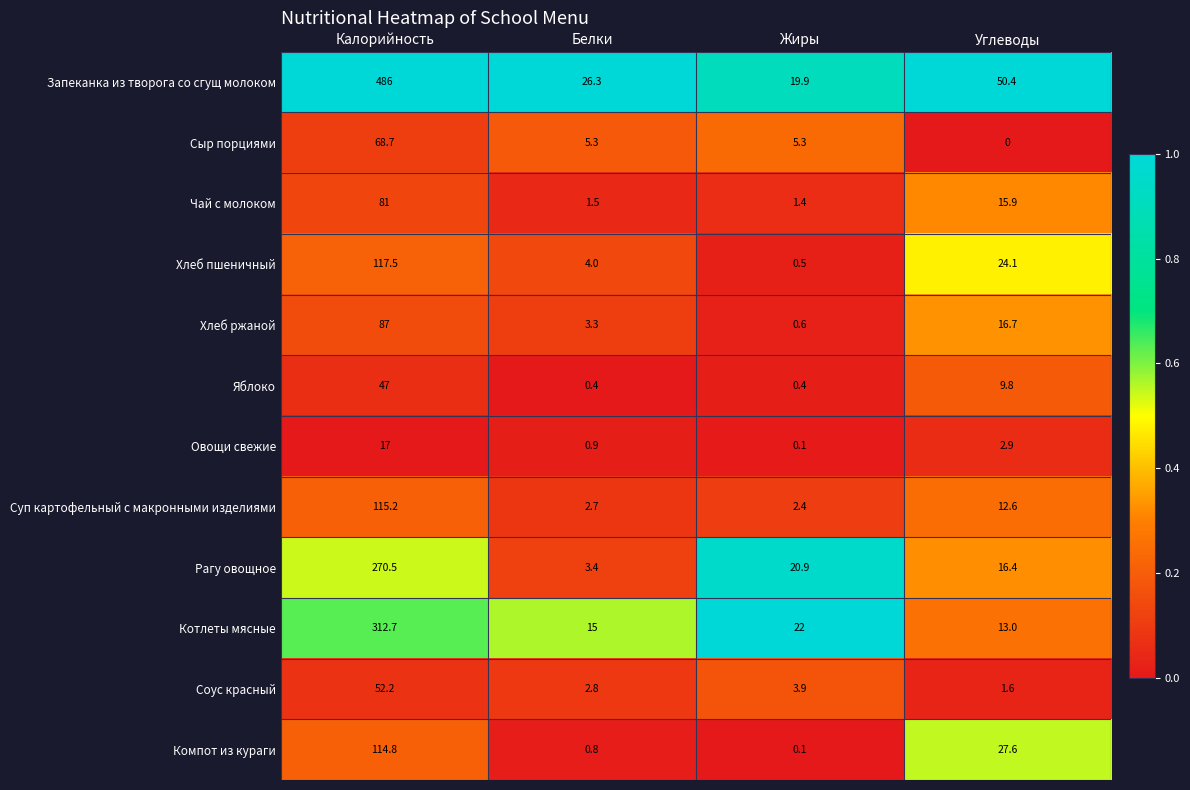

Rank the series by their maximum value, from highest to lowest.

Запеканка из творога со сгущ молоком, Котлеты мясные, Рагу овощное, Хлеб пшеничный, Суп картофельный с макронными изделиями, Компот из кураги, Хлеб ржаной, Чай с молоком, Сыр порциями, Соус красный, Яблоко, Овощи свежие